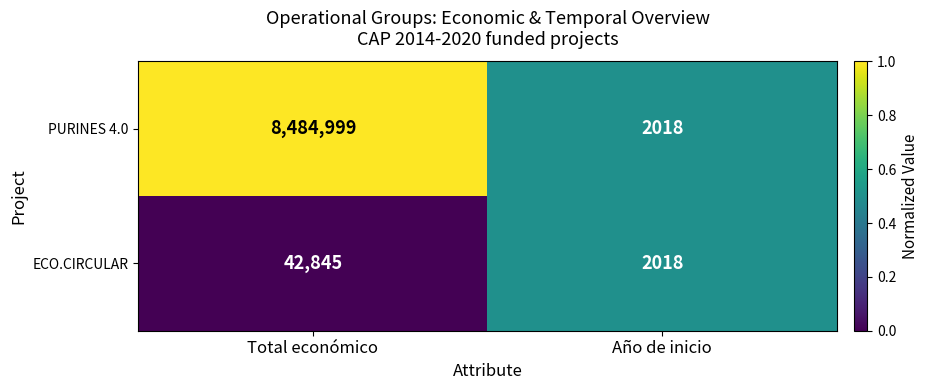

The value of PURINES 4.0 at Año de inicio is 2018. True or false?

True